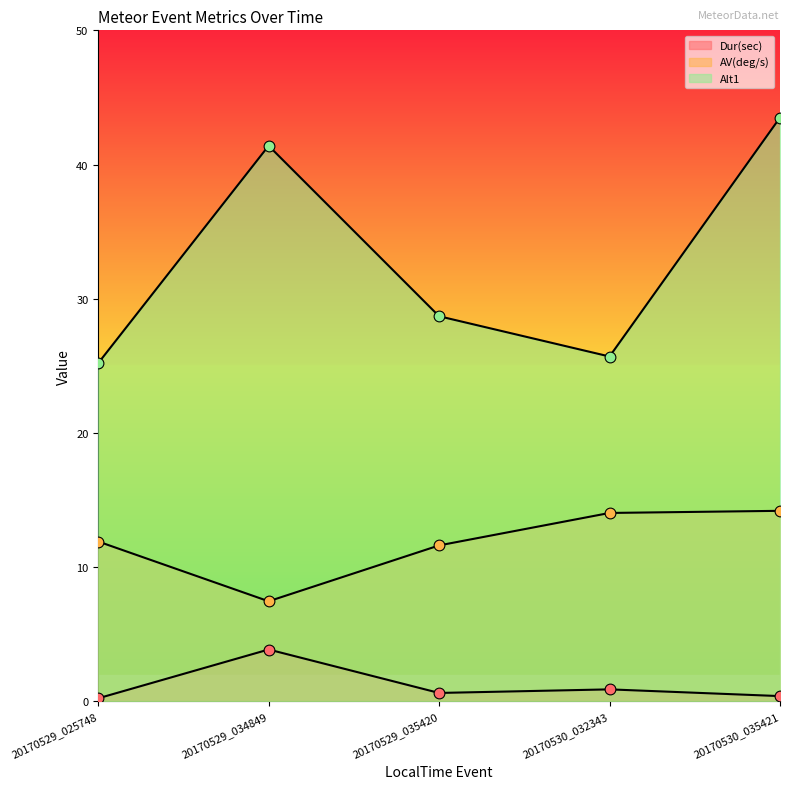

At which category is the sum across all series the highest?

20170530_035421